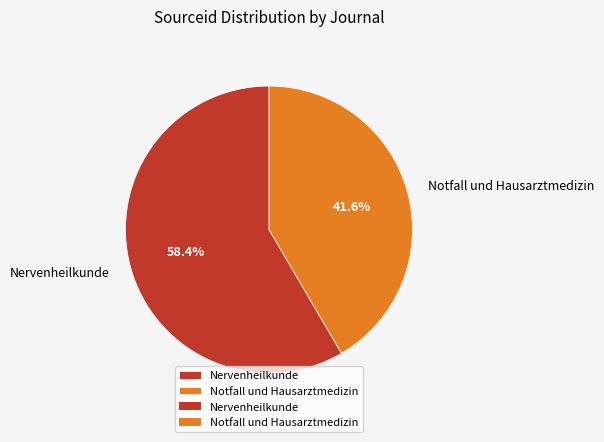

Count the number of slices in the pie.

2